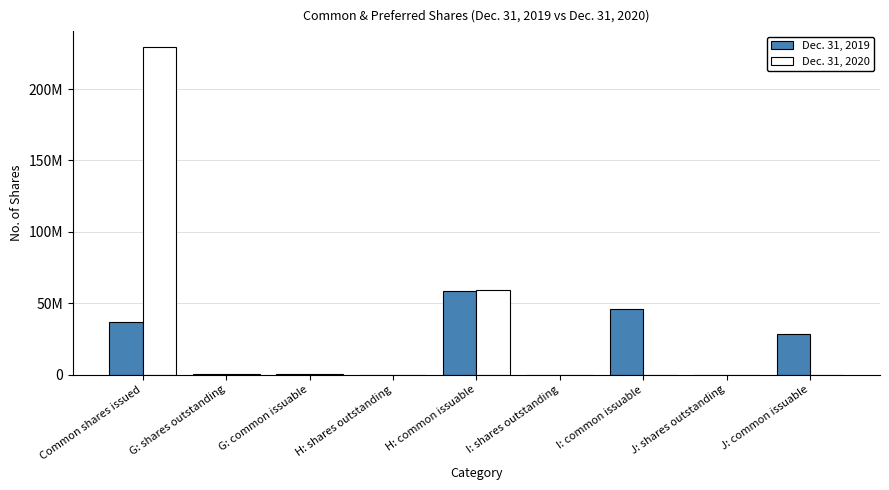

Rank the categories by Dec. 31, 2019 value from highest to lowest.

H: common issuable, I: common issuable, Common shares issued, J: common issuable, G: common issuable, G: shares outstanding, I: shares outstanding, J: shares outstanding, H: shares outstanding